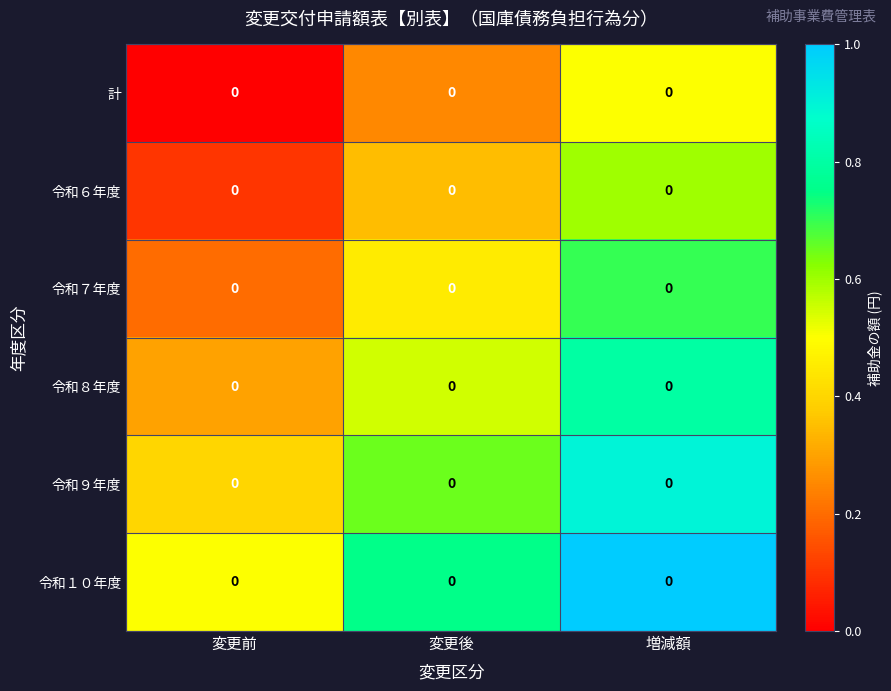

List the labels in order of 計 value, smallest first.

変更前, 変更後, 増減額